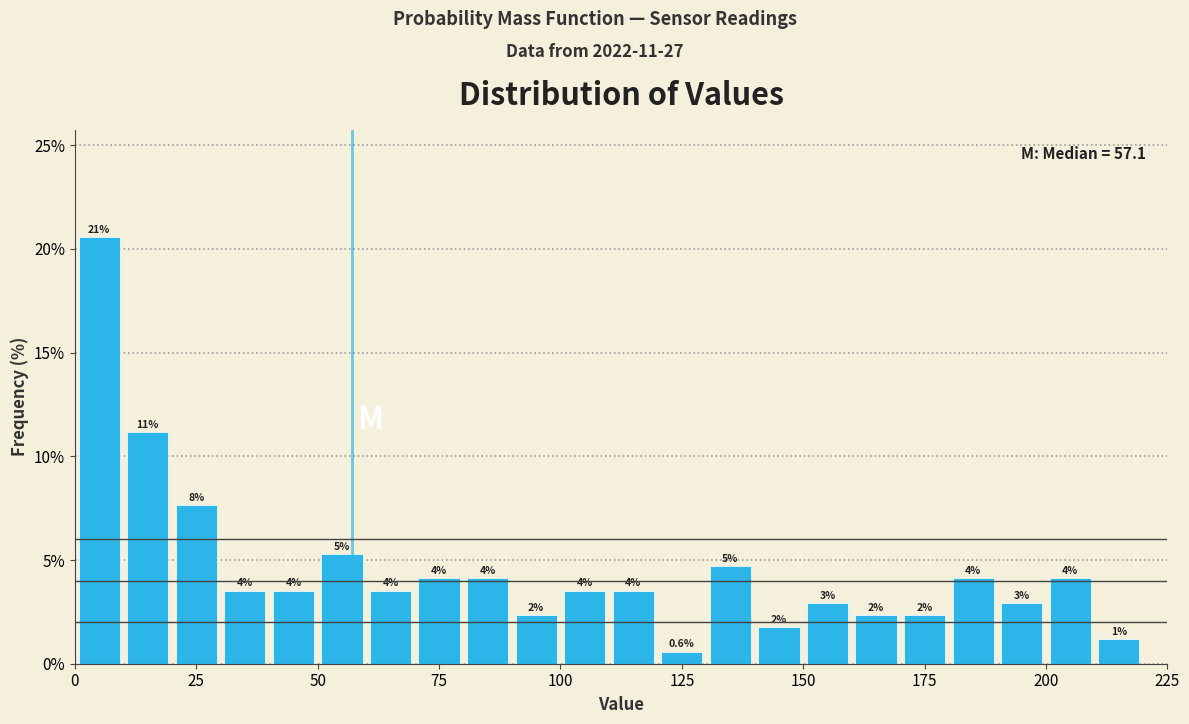

Around what value on the x-axis is the tallest bar? Give the approximate position of its centre, as read against the axis.

5